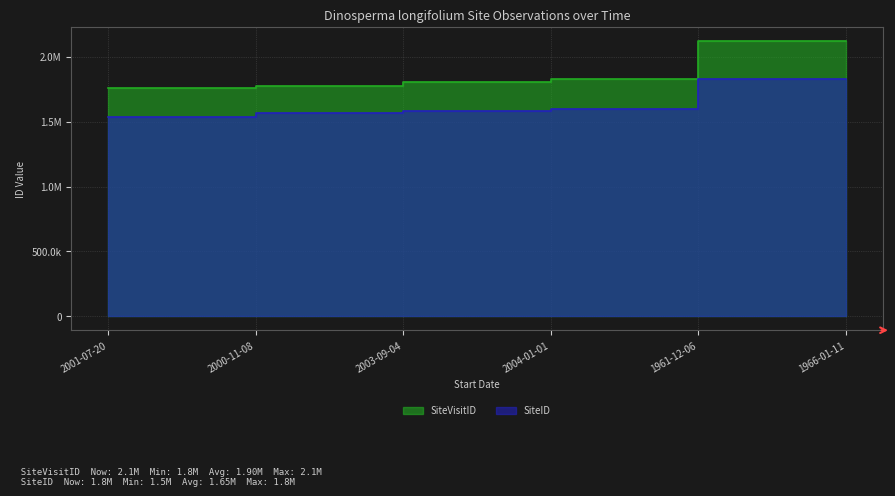

Reading left to right, list all the values displayed in this chart.

SiteVisitID: 1759419	1772397	1802309	1826817	2118228	2118295
SiteID: 1536613	1563149	1580696	1592757	1825465	1825369